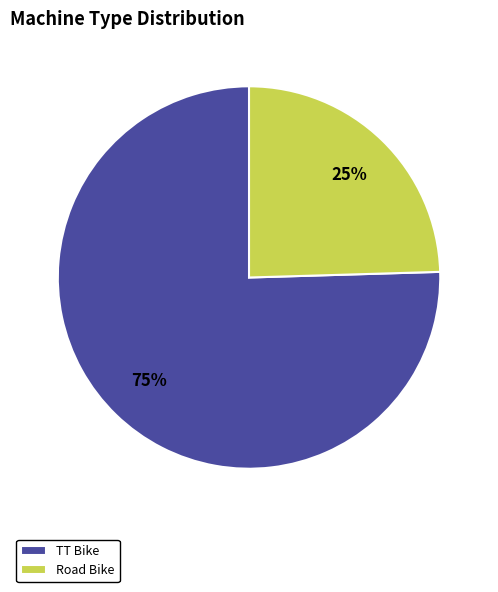

Which has a higher value, TT Bike or Road Bike?

TT Bike